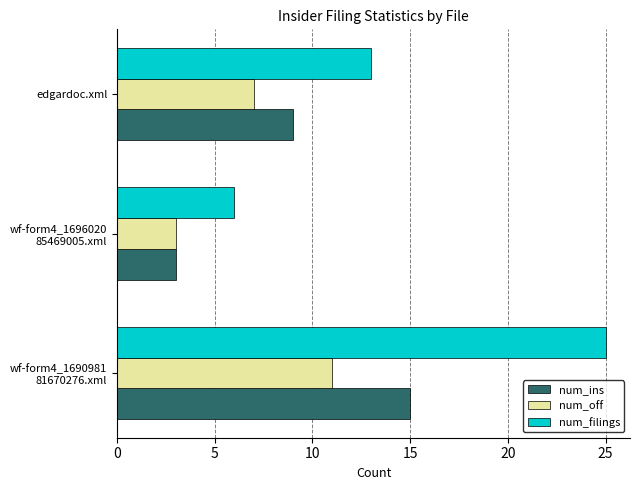

What is the difference between the maximum and minimum values in the num_off series?

8